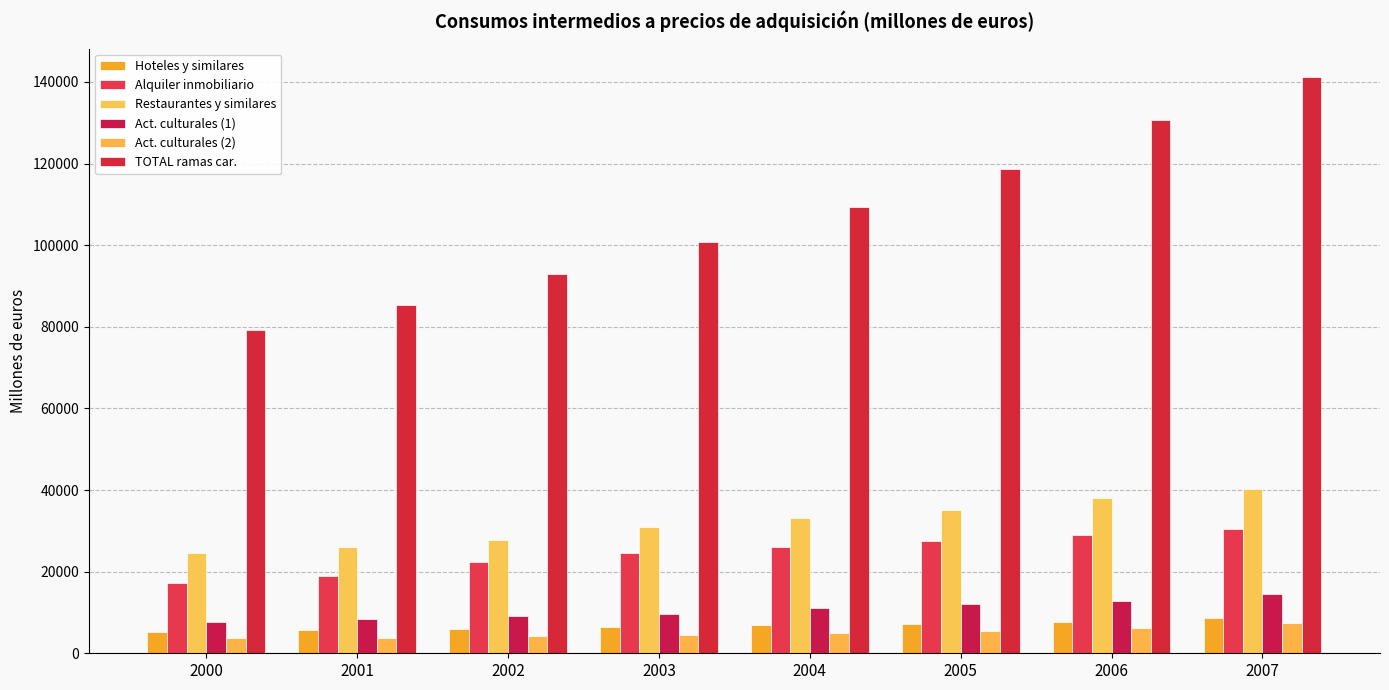

How many categories are shown in the chart?

8